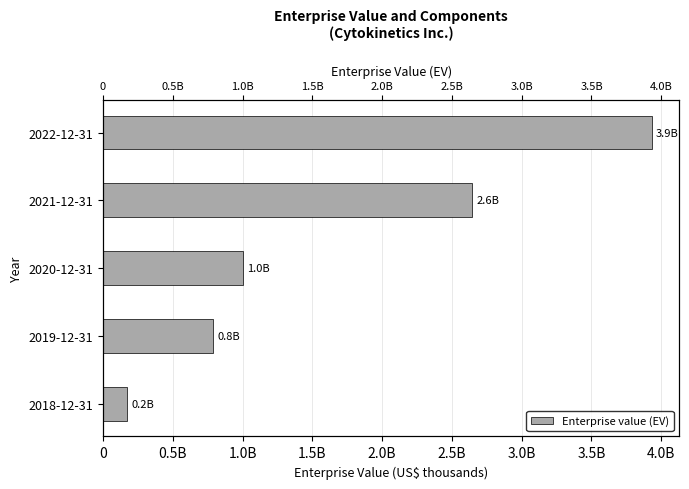

Count the number of values greater than 1003554.

2